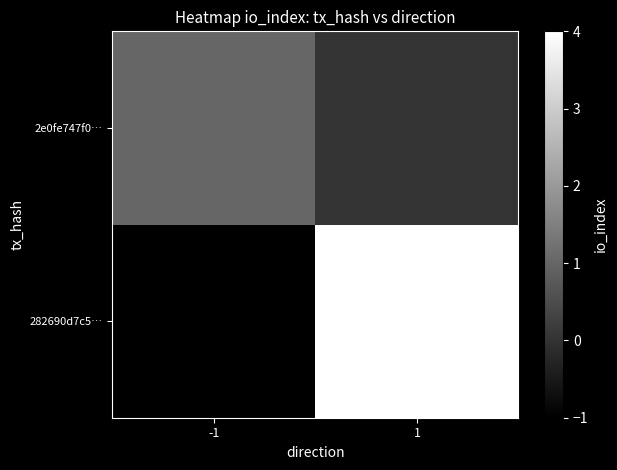

Rank the series by their average value, from highest to lowest.

282690d7c5…, 2e0fe747f0…